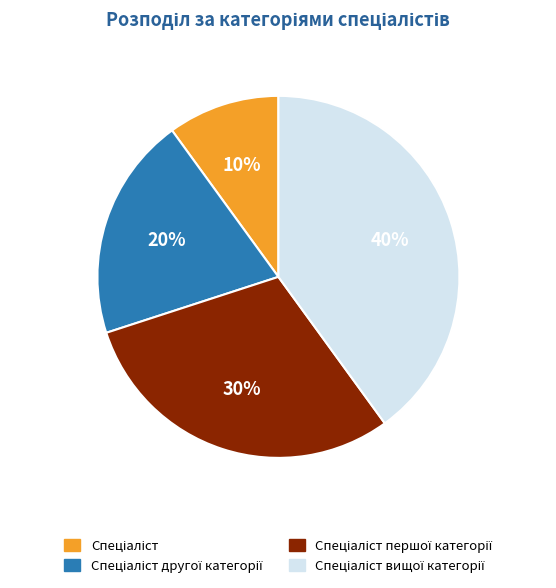

To the nearest percent, what is the average slice percentage?

25%